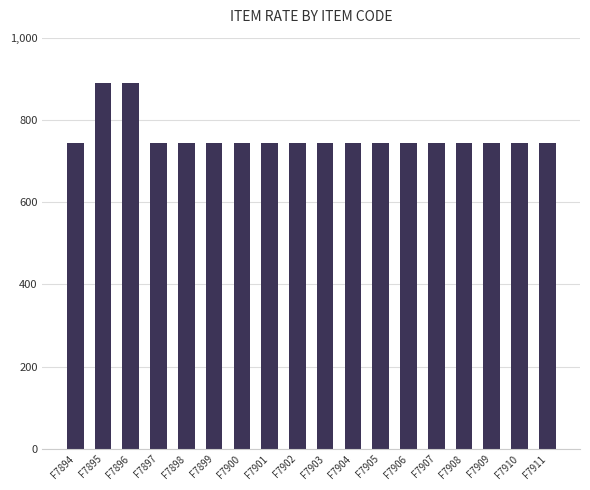

The chart shows a value of 890 at F7896. True or false?

True